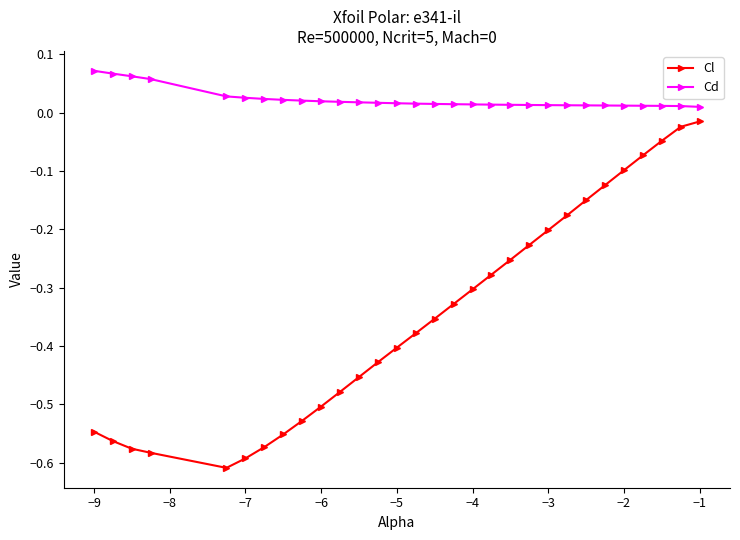

Count the Cd values in the range 0 to 1.

30